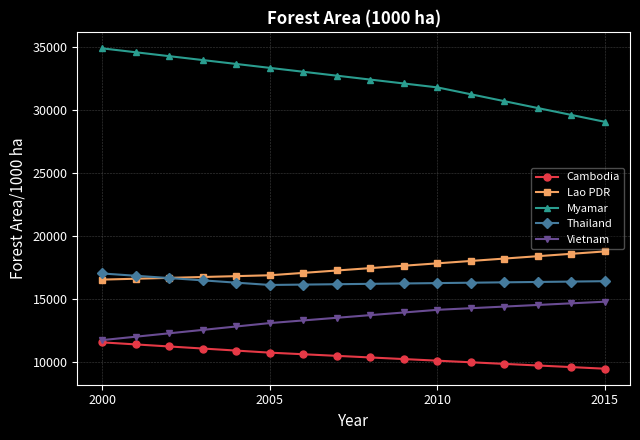

What is the average value of the Thailand series?

16373.4